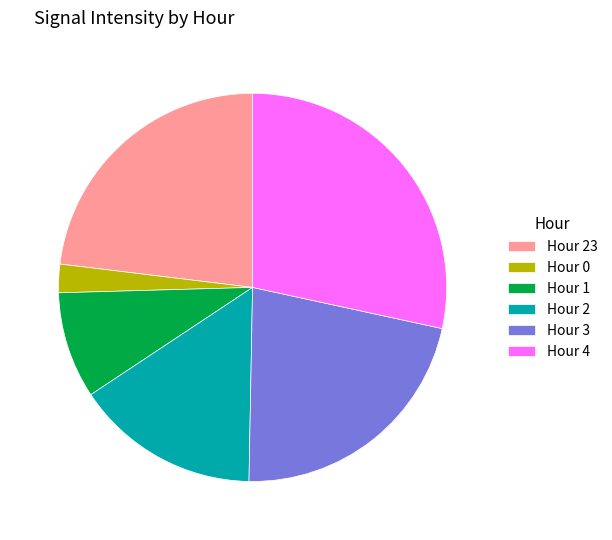

Approximately how many times larger is the value at Hour 23 compared to Hour 2?

1.5